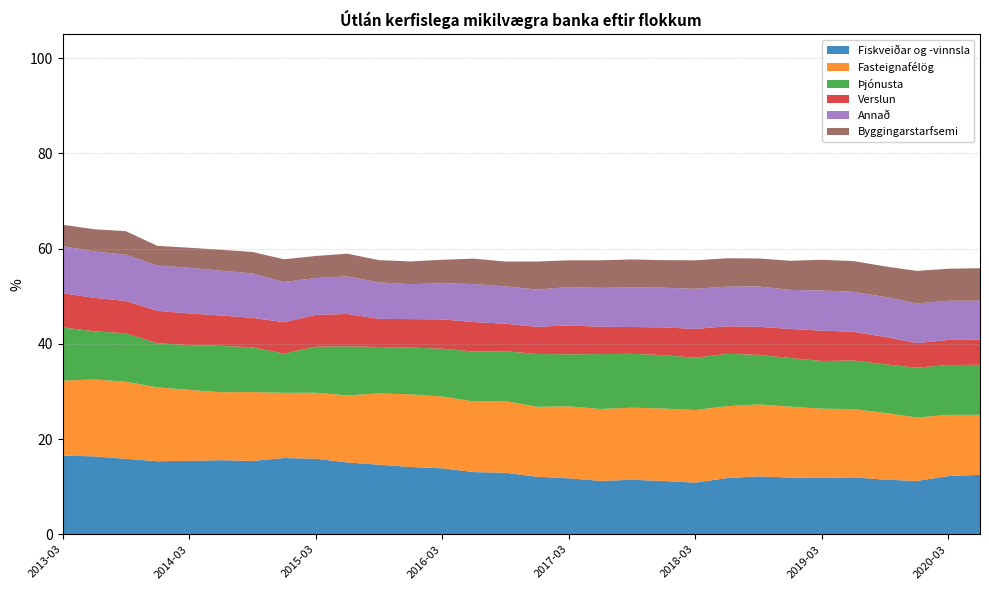

Reading left to right, list all the values displayed in this chart.

Fiskveiðar og -vinnsla: 2013-03-31=16.5	2013-06-30=16.4	2013-09-30=15.9	2013-12-31=15.3	2014-03-31=15.4	2014-06-30=15.6	2014-09-30=15.4	2014-12-31=16.0	2015-03-31=15.9	2015-06-30=15.1	2015-09-30=14.6	2015-12-31=14.1	2016-03-31=13.9	2016-06-30=13.1	2016-09-30=12.9	2016-12-31=12.1	2017-03-31=11.8	2017-06-30=11.2	2017-09-30=11.5	2017-12-31=11.2	2018-03-31=10.9	2018-06-30=11.8	2018-09-30=12.2	2018-12-31=11.9	2019-03-31=11.8	2019-06-30=12.0	2019-09-30=11.5	2019-12-31=11.2	2020-03-31=12.2	2020-06-30=12.5
Fasteignafélög: 2013-03-31=15.8	2013-06-30=16.1	2013-09-30=16.2	2013-12-31=15.5	2014-03-31=14.9	2014-06-30=14.3	2014-09-30=14.5	2014-12-31=13.7	2015-03-31=13.9	2015-06-30=14.1	2015-09-30=15.0	2015-12-31=15.3	2016-03-31=15.1	2016-06-30=14.8	2016-09-30=15.1	2016-12-31=14.7	2017-03-31=15.1	2017-06-30=15.1	2017-09-30=15.1	2017-12-31=15.2	2018-03-31=15.2	2018-06-30=15.1	2018-09-30=15.1	2018-12-31=14.9	2019-03-31=14.6	2019-06-30=14.3	2019-09-30=14.0	2019-12-31=13.3	2020-03-31=12.8	2020-06-30=12.6
Þjónusta: 2013-03-31=11.2	2013-06-30=10.1	2013-09-30=10.2	2013-12-31=9.3	2014-03-31=9.4	2014-06-30=9.8	2014-09-30=9.4	2014-12-31=8.3	2015-03-31=9.7	2015-06-30=10.3	2015-09-30=9.8	2015-12-31=9.8	2016-03-31=10.0	2016-06-30=10.5	2016-09-30=10.5	2016-12-31=11.1	2017-03-31=10.9	2017-06-30=11.5	2017-09-30=11.3	2017-12-31=11.2	2018-03-31=11.0	2018-06-30=11.0	2018-09-30=10.4	2018-12-31=10.2	2019-03-31=10.0	2019-06-30=10.2	2019-09-30=10.2	2019-12-31=10.5	2020-03-31=10.5	2020-06-30=10.5
Verslun: 2013-03-31=7.2	2013-06-30=7.0	2013-09-30=6.8	2013-12-31=6.8	2014-03-31=6.7	2014-06-30=6.4	2014-09-30=6.2	2014-12-31=6.6	2015-03-31=6.7	2015-06-30=6.8	2015-09-30=5.9	2015-12-31=6.0	2016-03-31=6.2	2016-06-30=6.2	2016-09-30=5.8	2016-12-31=5.7	2017-03-31=6.1	2017-06-30=5.8	2017-09-30=5.6	2017-12-31=5.8	2018-03-31=6.0	2018-06-30=5.8	2018-09-30=5.9	2018-12-31=6.1	2019-03-31=6.4	2019-06-30=6.0	2019-09-30=5.8	2019-12-31=5.2	2020-03-31=5.3	2020-06-30=5.3
Annað: 2013-03-31=9.9	2013-06-30=9.8	2013-09-30=9.7	2013-12-31=9.5	2014-03-31=9.6	2014-06-30=9.4	2014-09-30=9.3	2014-12-31=8.4	2015-03-31=7.8	2015-06-30=7.9	2015-09-30=7.7	2015-12-31=7.3	2016-03-31=7.6	2016-06-30=8.0	2016-09-30=7.8	2016-12-31=7.8	2017-03-31=8.0	2017-06-30=8.2	2017-09-30=8.3	2017-12-31=8.3	2018-03-31=8.4	2018-06-30=8.3	2018-09-30=8.5	2018-12-31=8.2	2019-03-31=8.4	2019-06-30=8.4	2019-09-30=8.4	2019-12-31=8.3	2020-03-31=8.2	2020-06-30=8.2
Byggingarstarfsemi: 2013-03-31=4.5	2013-06-30=4.7	2013-09-30=4.9	2013-12-31=4.1	2014-03-31=4.2	2014-06-30=4.4	2014-09-30=4.5	2014-12-31=4.8	2015-03-31=4.6	2015-06-30=4.8	2015-09-30=4.7	2015-12-31=4.8	2016-03-31=4.9	2016-06-30=5.3	2016-09-30=5.2	2016-12-31=5.9	2017-03-31=5.6	2017-06-30=5.8	2017-09-30=5.9	2017-12-31=5.8	2018-03-31=6.0	2018-06-30=6.0	2018-09-30=5.9	2018-12-31=6.1	2019-03-31=6.5	2019-06-30=6.5	2019-09-30=6.4	2019-12-31=6.8	2020-03-31=6.7	2020-06-30=6.8